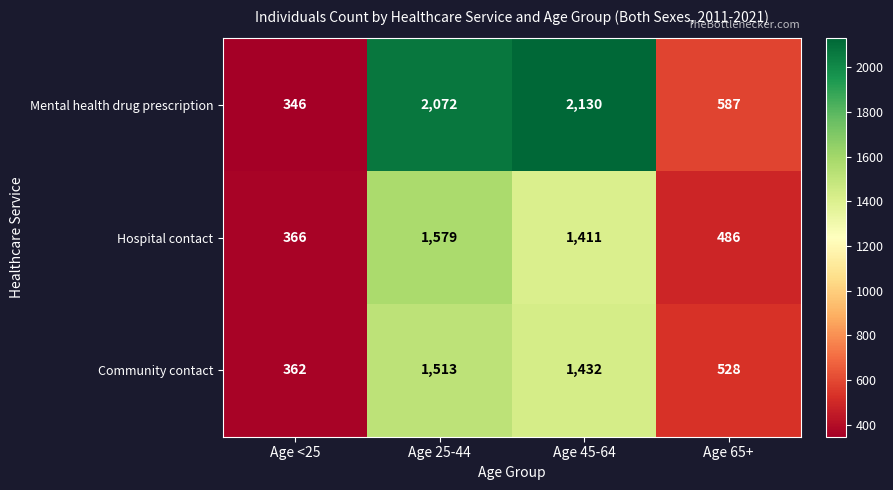

Rank the categories by Hospital contact value from lowest to highest.

Age <25, Age 65+, Age 45-64, Age 25-44